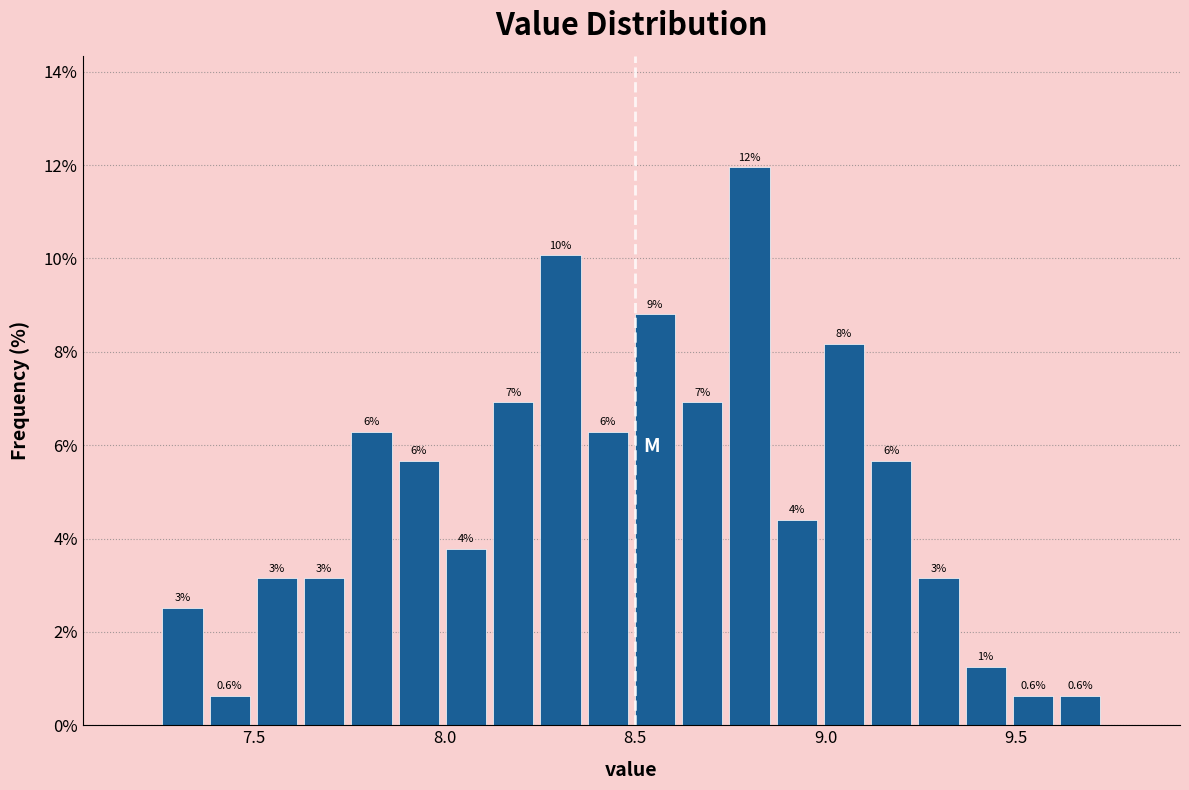

Read against the x-axis, roughly where is the centre of the tallest bar?

8.80